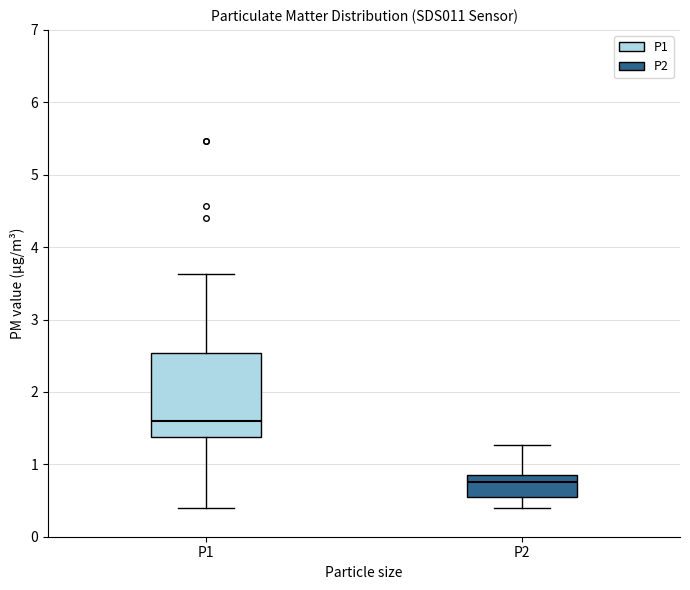

Which box is the tallest, from its lower edge to its upper edge?

P1